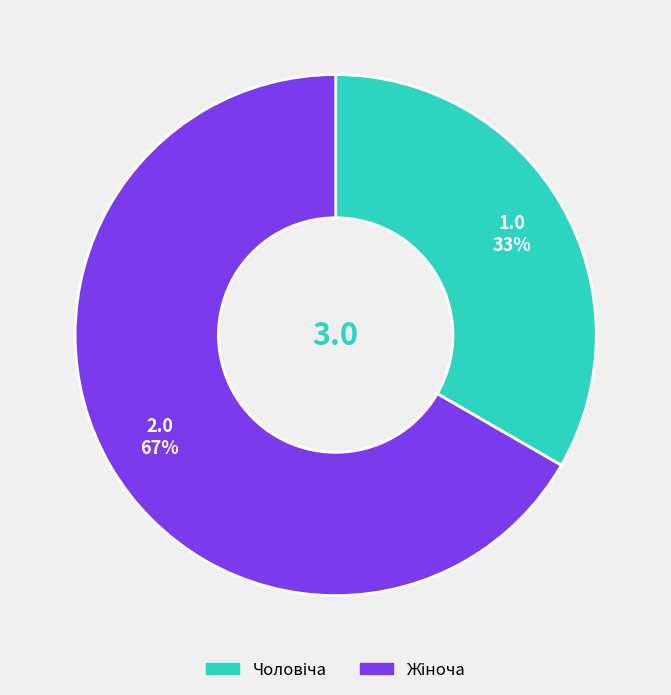

To the nearest percent, what is the average slice percentage?

50%